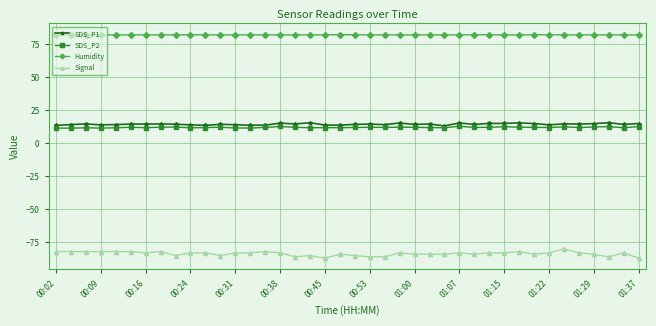

Which series has the largest range (max minus min)?

Signal